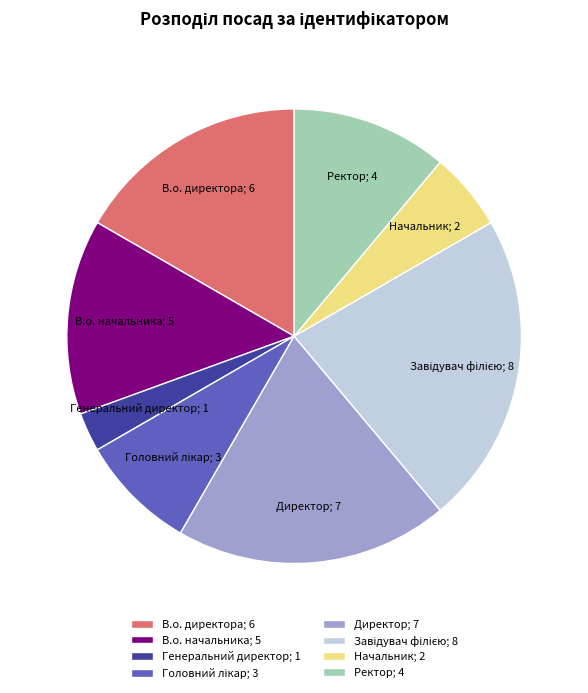

Do Начальник; 2 and В.о. директора; 6 together represent more than half of the pie?

No